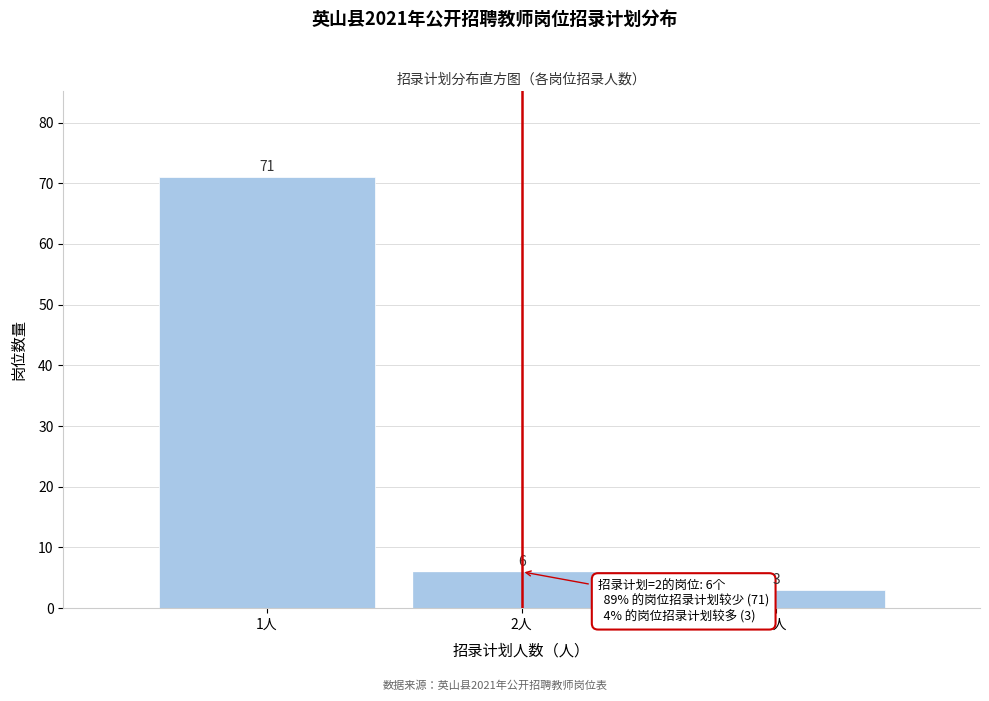

Reading left to right, list all the values displayed in this chart.

71	6	3